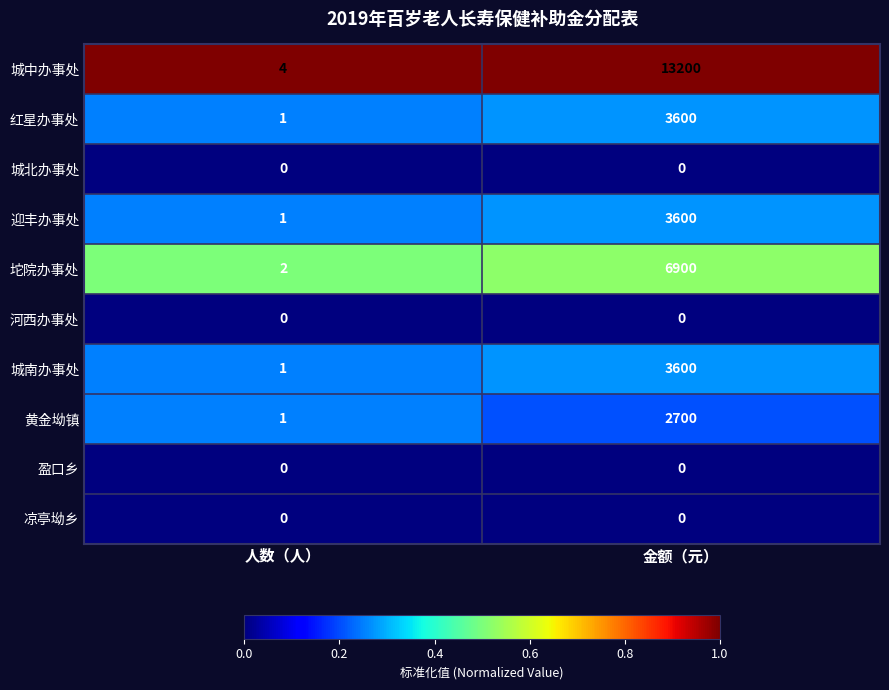

At which label is 红星办事处 closest to 1800?

人数（人）